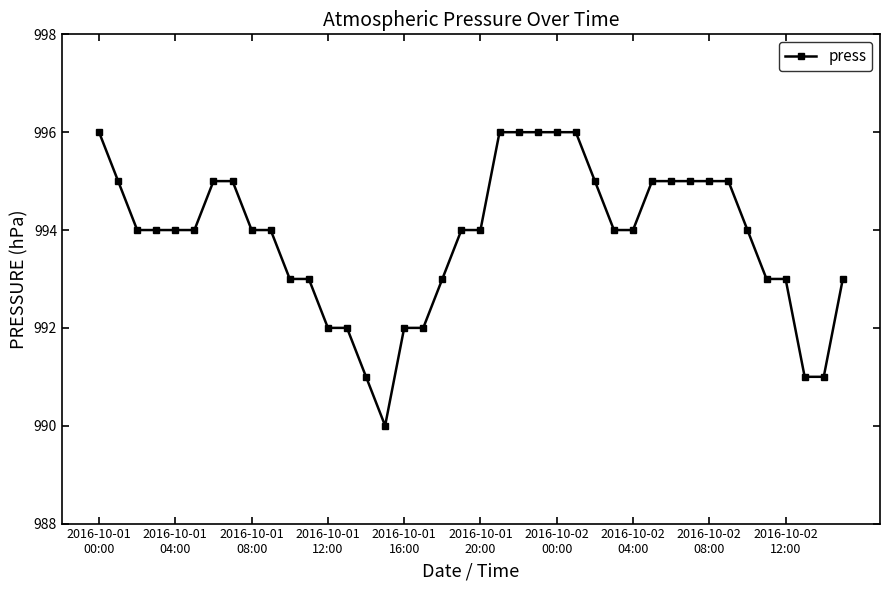

What is the value of the 34th point from the left?

995